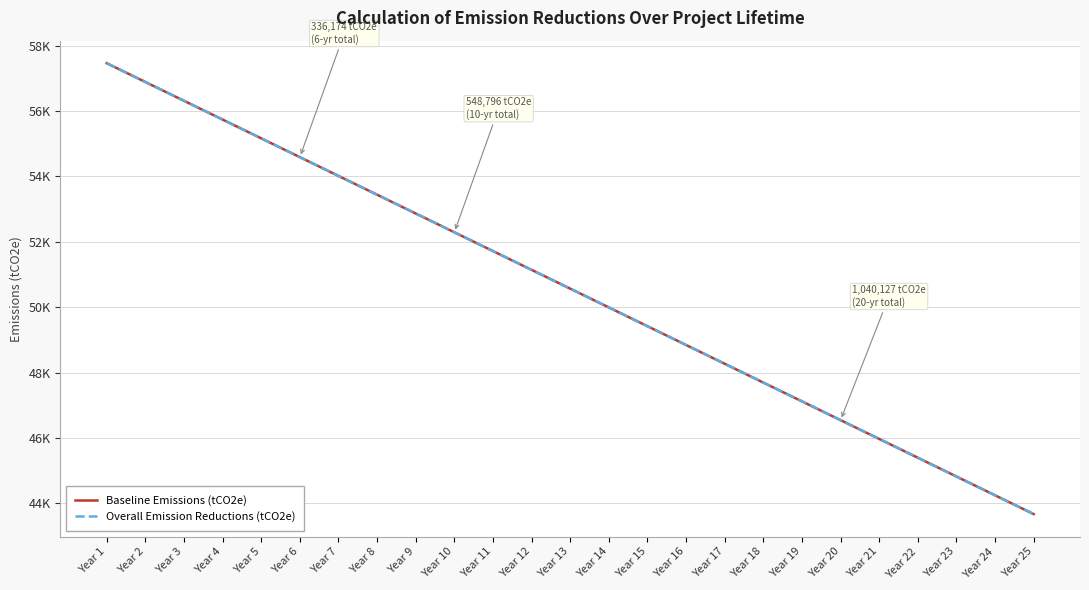

True or false: Overall Emission Reductions (tCO2e) has more than 0 interior local peaks.

False